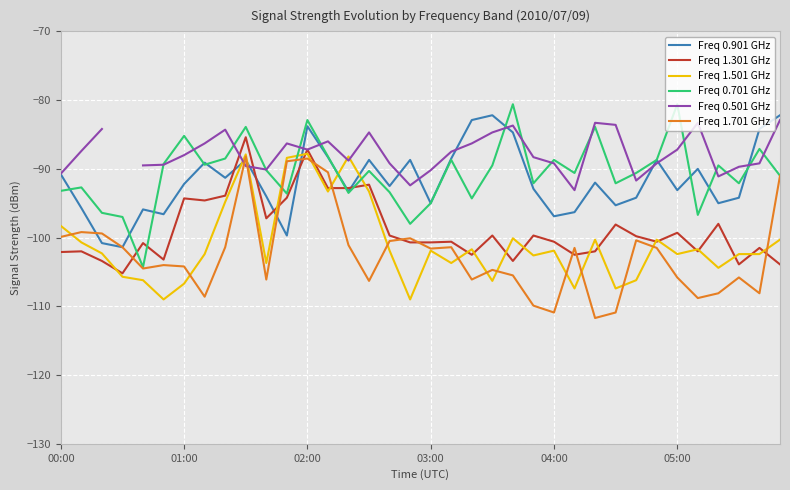

Is it true that Freq 1.501 GHz equals -143.5 at 01:00?

False